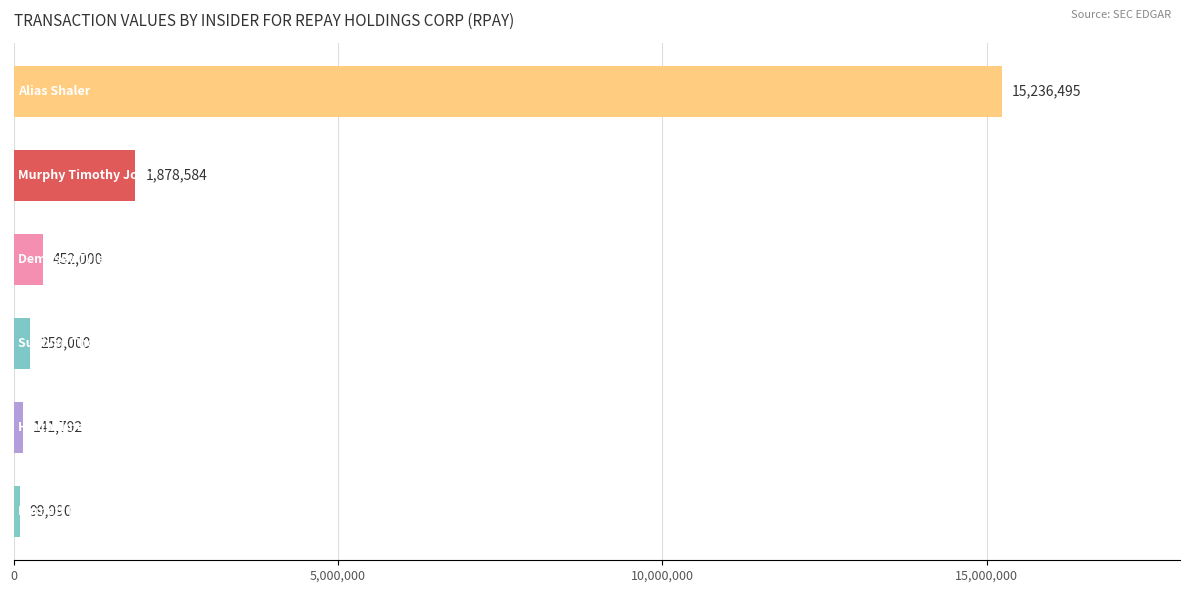

What is the average value?

3011310